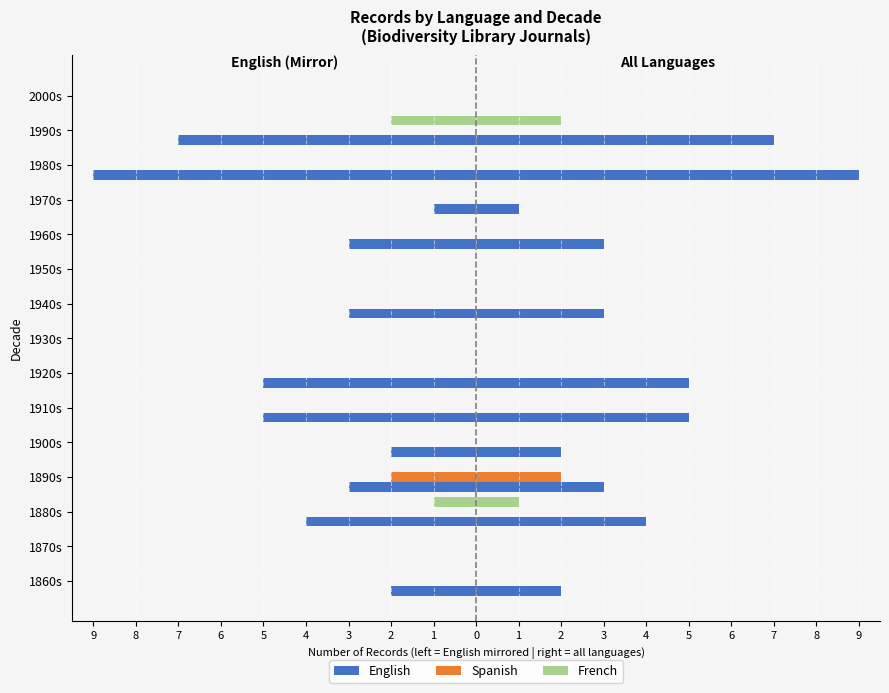

Which series has the largest range (max minus min)?

English